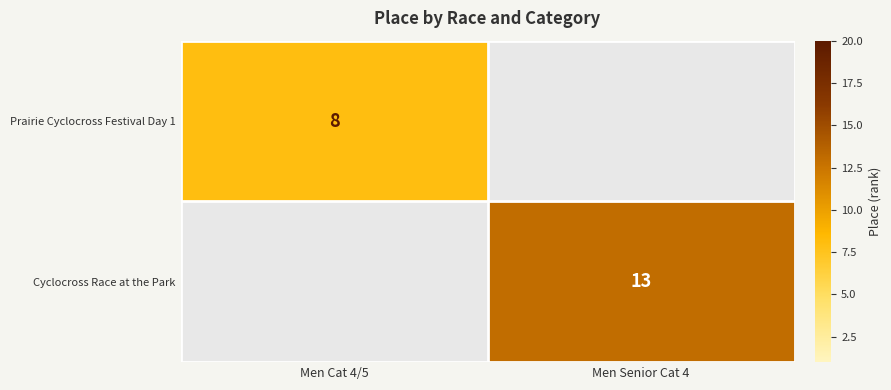

True or false: Cyclocross Race at the Park has a value of 8.9 at Men Senior Cat 4.

False